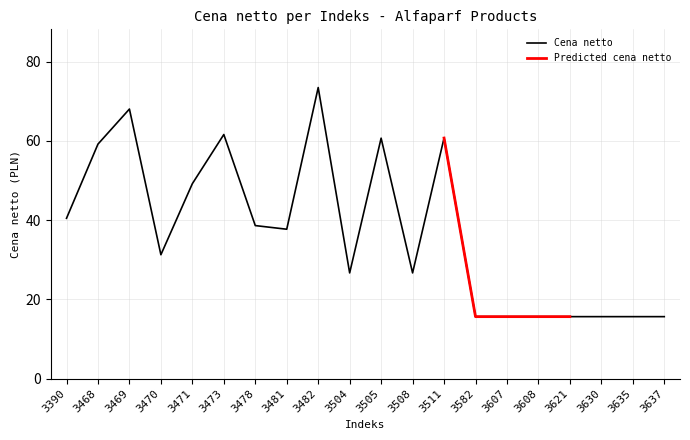

What is the difference between the maximum and minimum values?

57.8